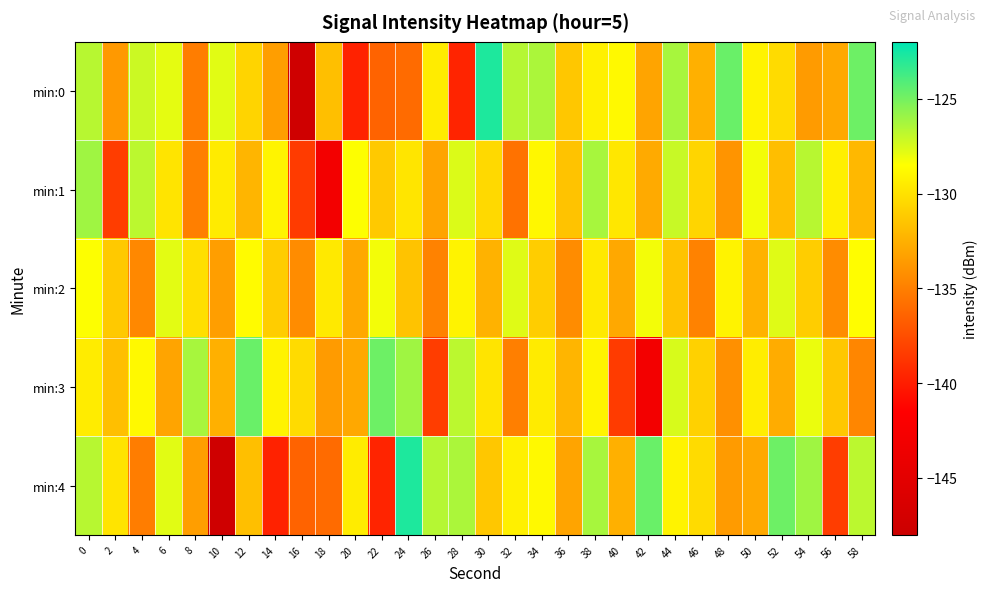

Between 34 and 32, which is larger?

34